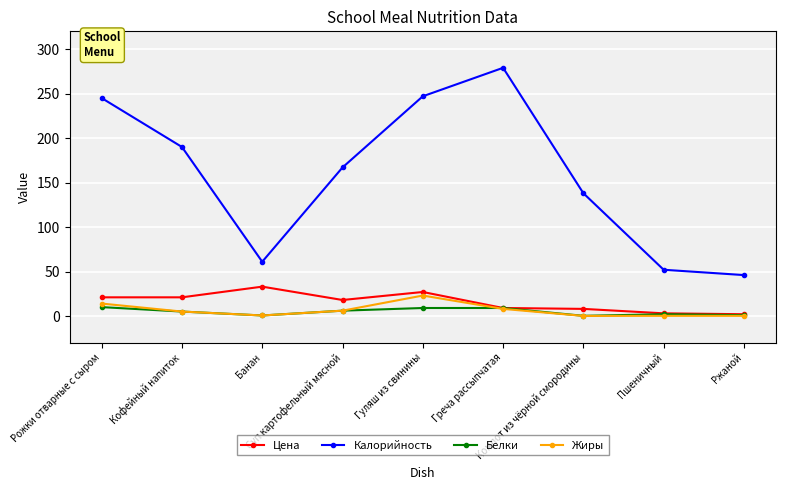

True or false: Калорийность and Белки cross at least once.

False